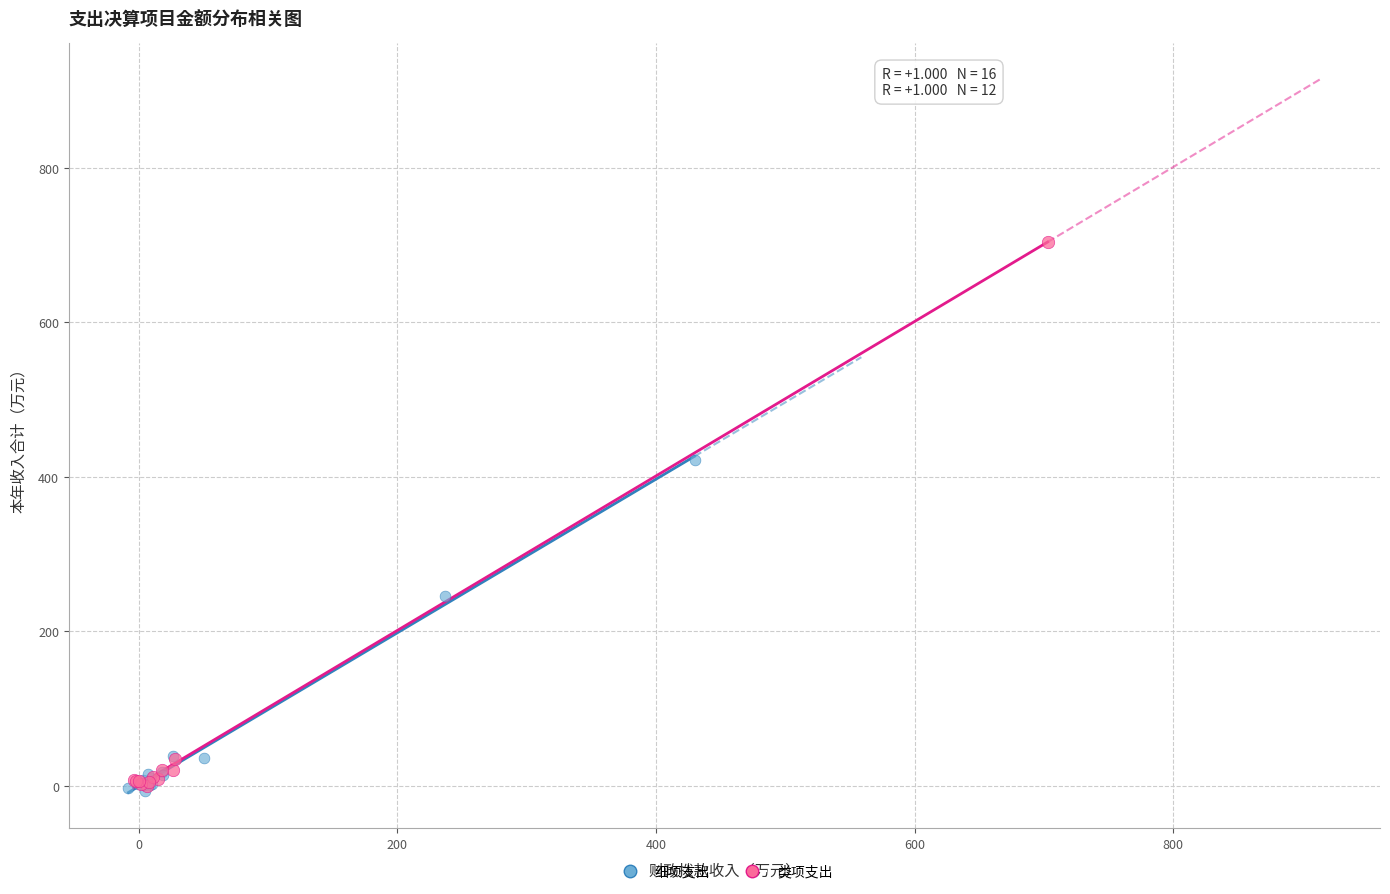

Which series reaches the maximum Y coordinate?

类项支出